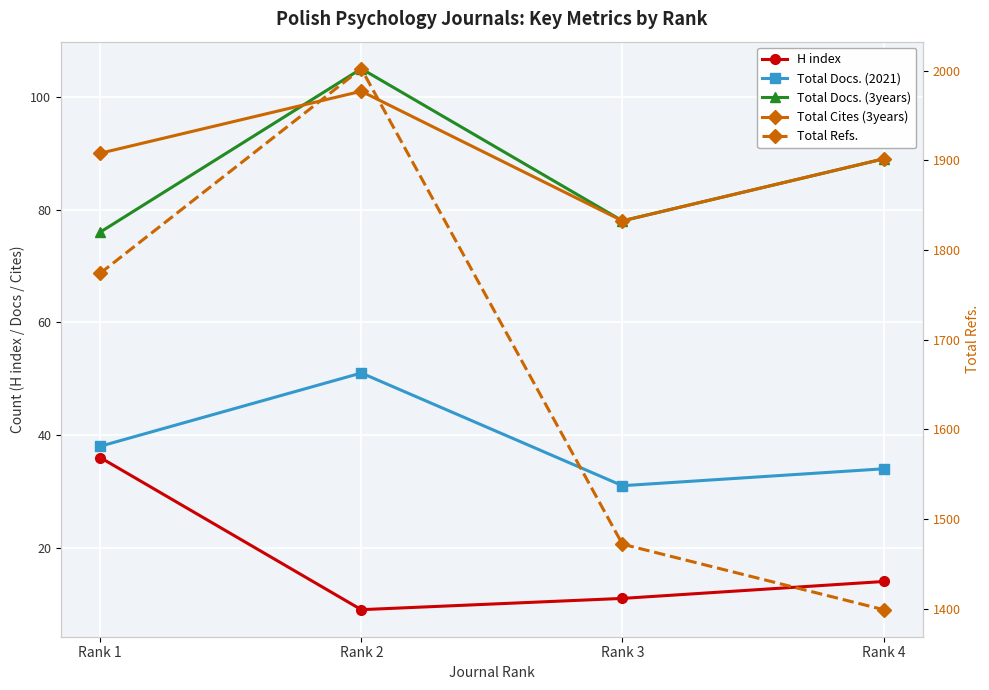

List the series in order of their peak value, lowest first.

H index, Total Docs. (2021), Total Cites (3years), Total Docs. (3years), Total Refs.